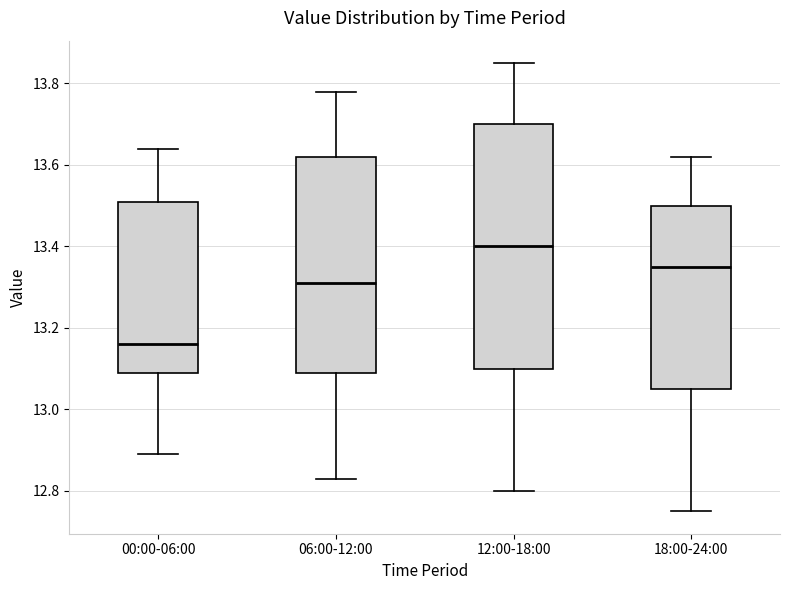

Comparing the boxes themselves (not the whiskers), which one is the tallest?

12:00-18:00